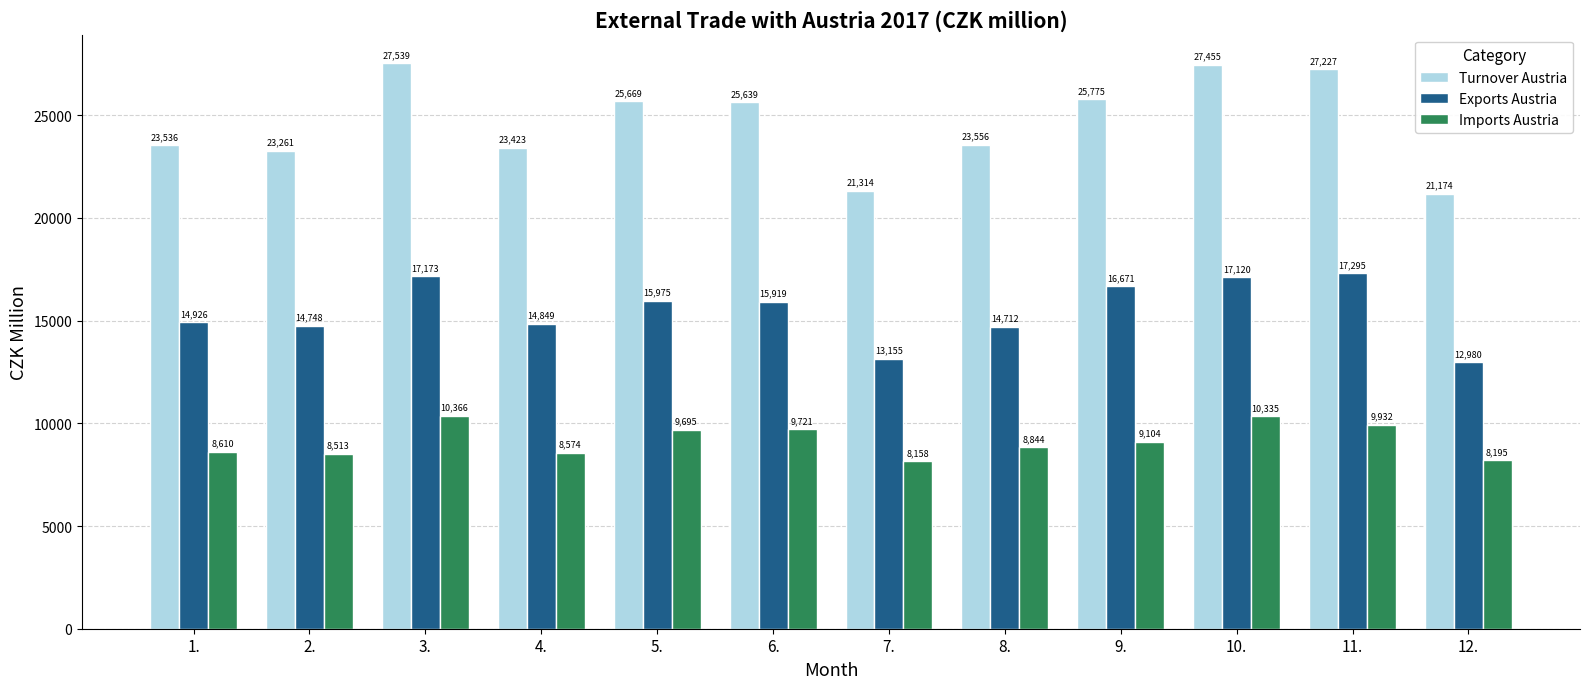

Reading left to right, transcribe all the data shown in this chart.

Turnover Austria: 1.=23536	2.=23261	3.=27539	4.=23423	5.=25669	6.=25639	7.=21314	8.=23556	9.=25775	10.=27455	11.=27227	12.=21174
Exports Austria: 1.=14926	2.=14748	3.=17173	4.=14849	5.=15975	6.=15919	7.=13155	8.=14712	9.=16671	10.=17120	11.=17295	12.=12980
Imports Austria: 1.=8610	2.=8513	3.=10366	4.=8574	5.=9695	6.=9721	7.=8158	8.=8844	9.=9104	10.=10335	11.=9932	12.=8195